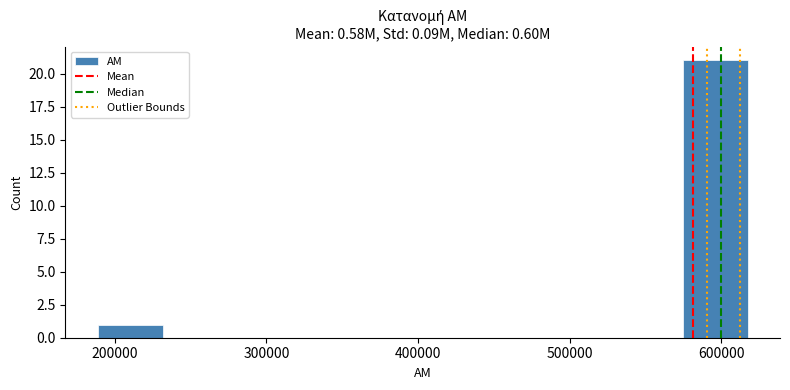

What is the height of the bar covering 190000 to 230000 on the x-axis? Neither the bar edges nor the heights are printed on the chart, so give them approximately, as read against the axes.

1